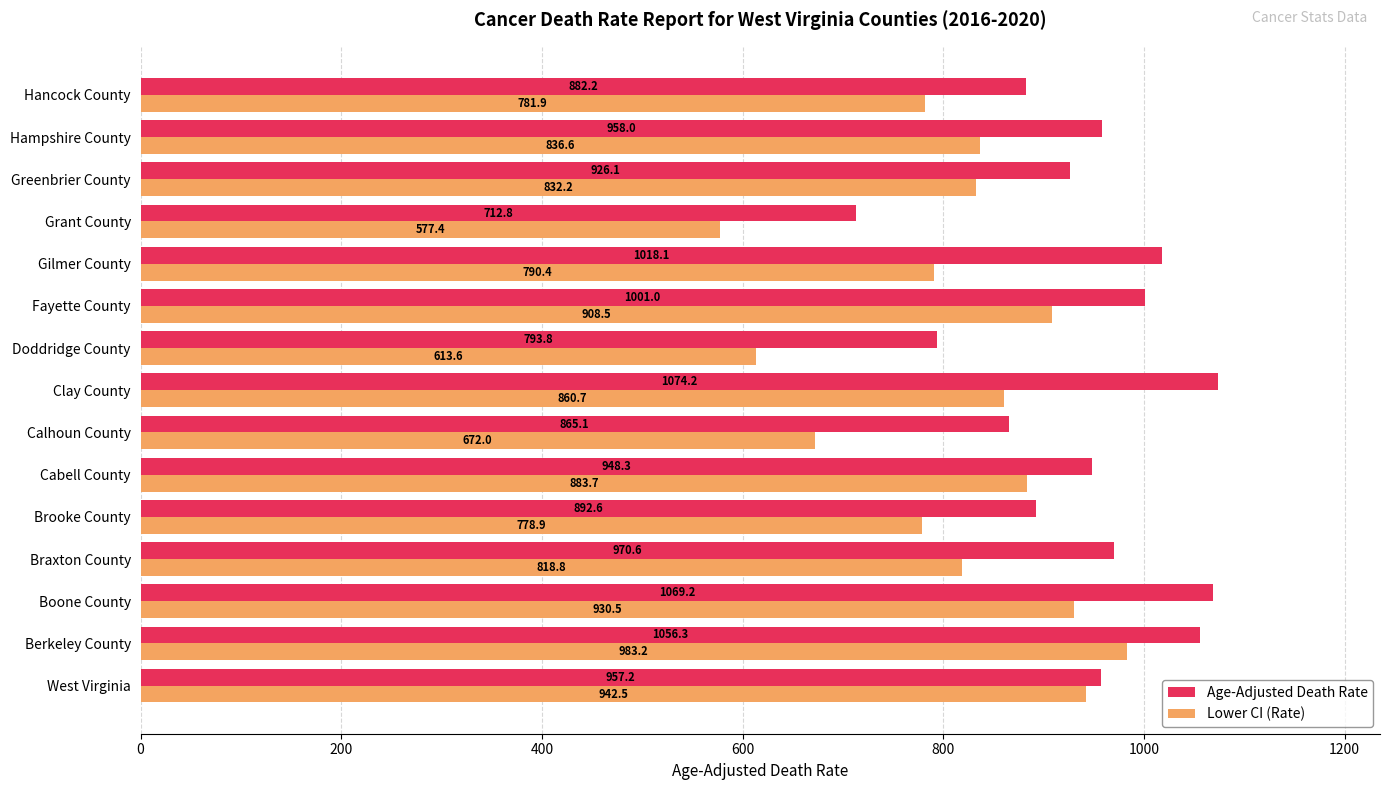

At which category is the sum across all series the highest?

Berkeley County